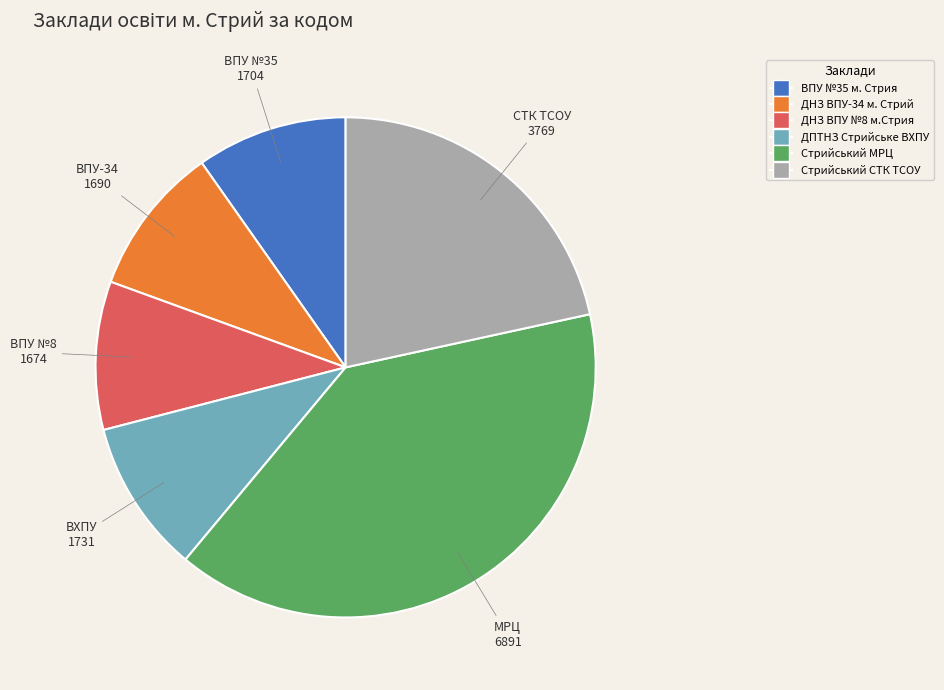

How many slices are in this pie chart?

6